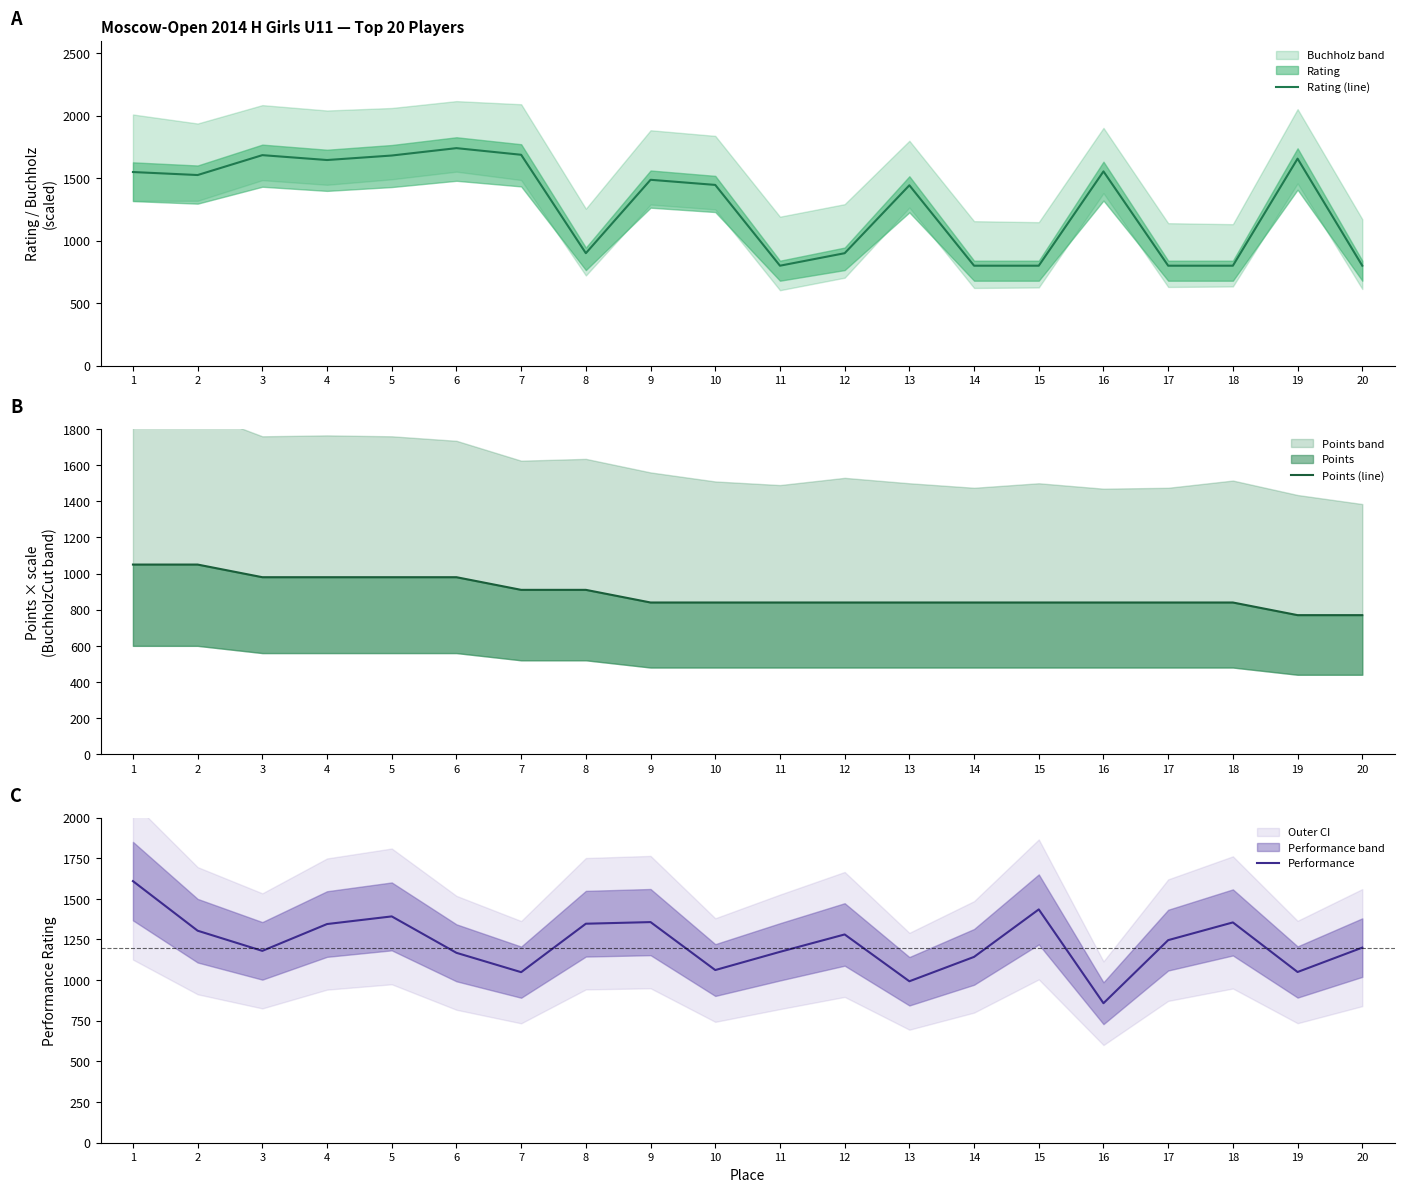

What is the highest value of the Performance series?

1609